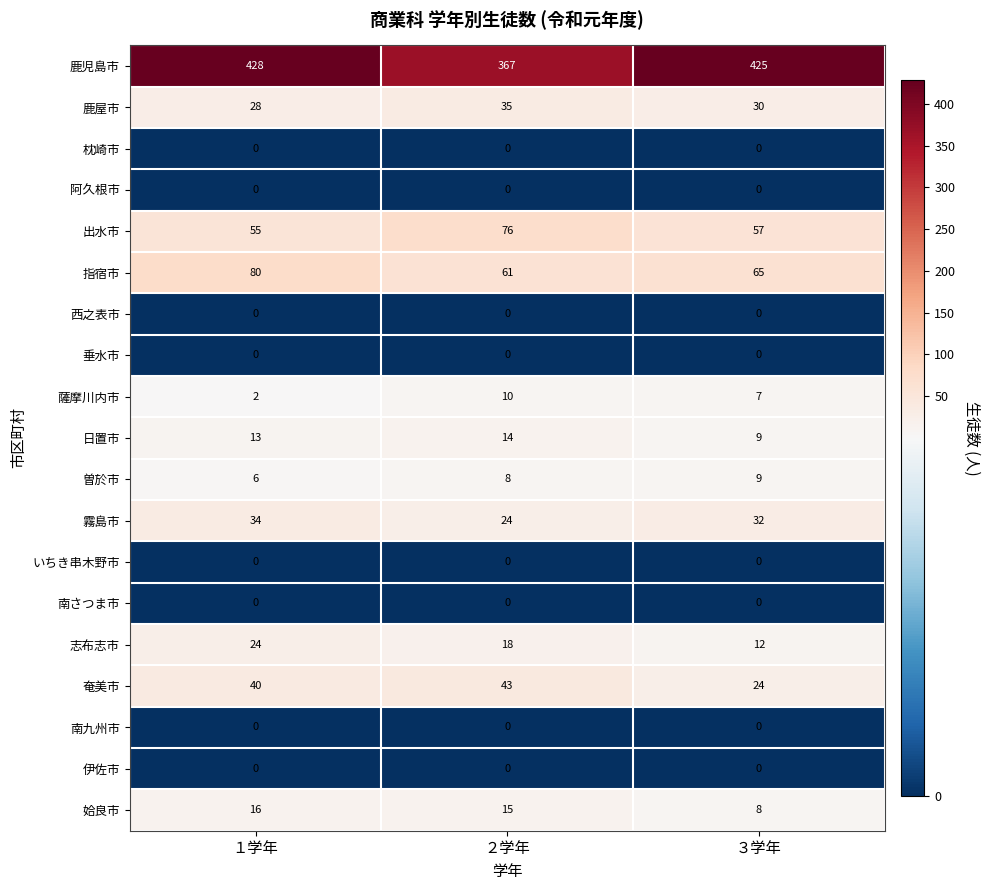

At how many categories does at least one series exceed 291?

3